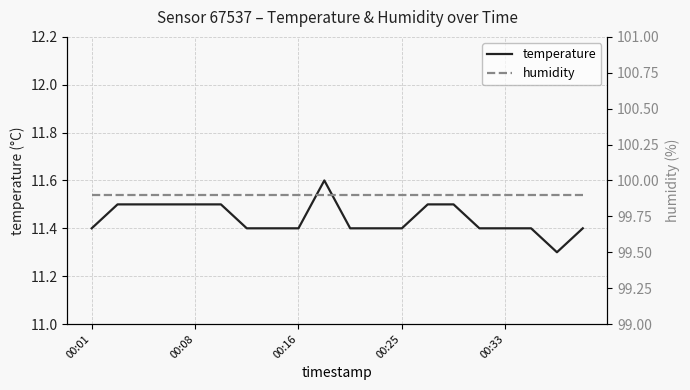

What are all the series names shown in the legend?

temperature, humidity